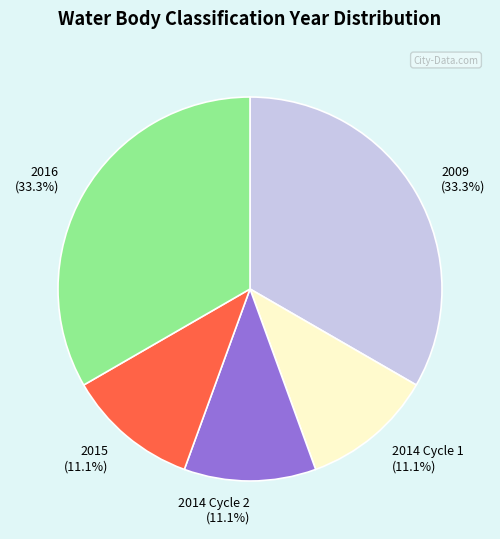

Is it true that 2014 Cycle 2 is 11% of the pie?

True